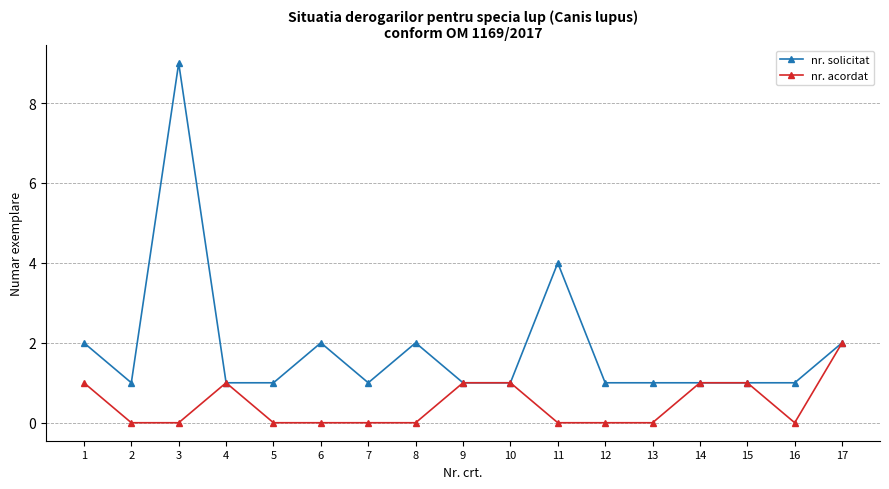

Rank the series by their maximum value, from lowest to highest.

nr. acordat, nr. solicitat